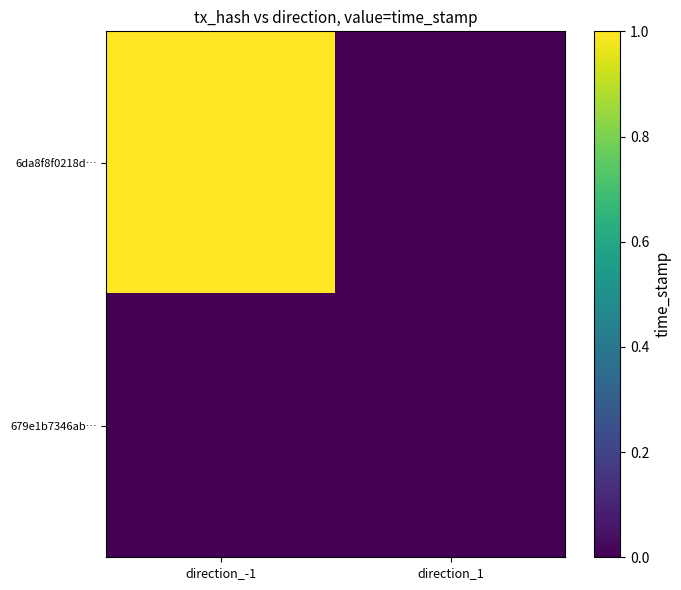

Which series changed the most between direction_-1 and direction_1?

6da8f8f0218d…